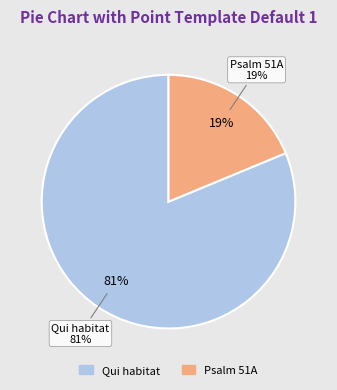

How many segments does this pie chart have?

2